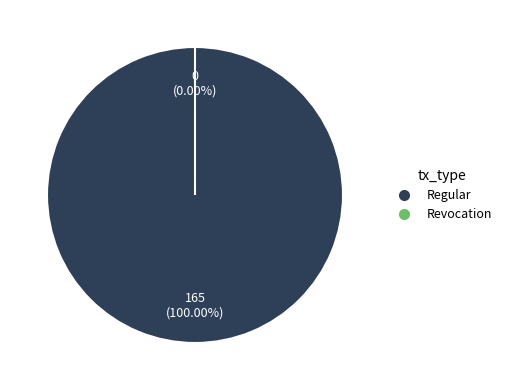

True or false: Regular accounts for 100% of the total.

True